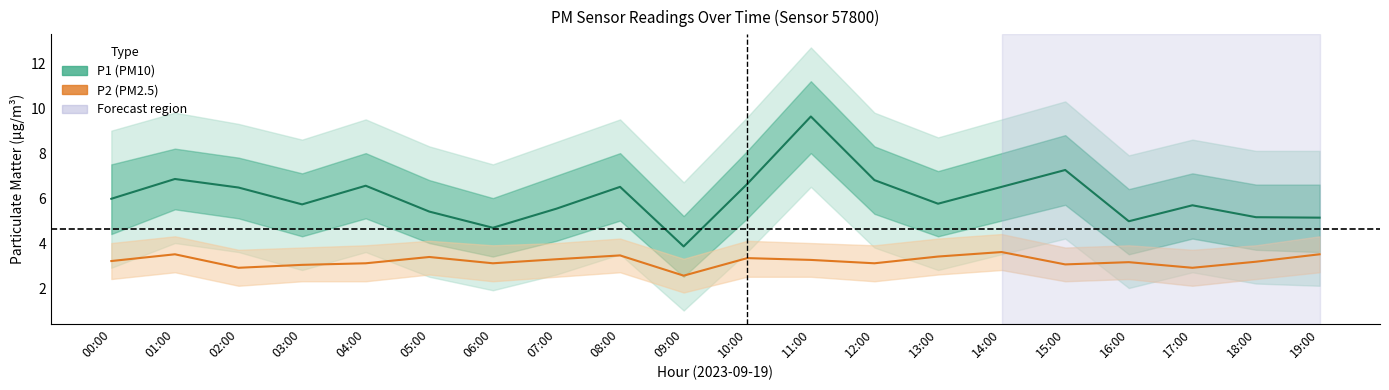

Is the value of P1 at 15:00 greater than the value of P2 at 07:00?

Yes